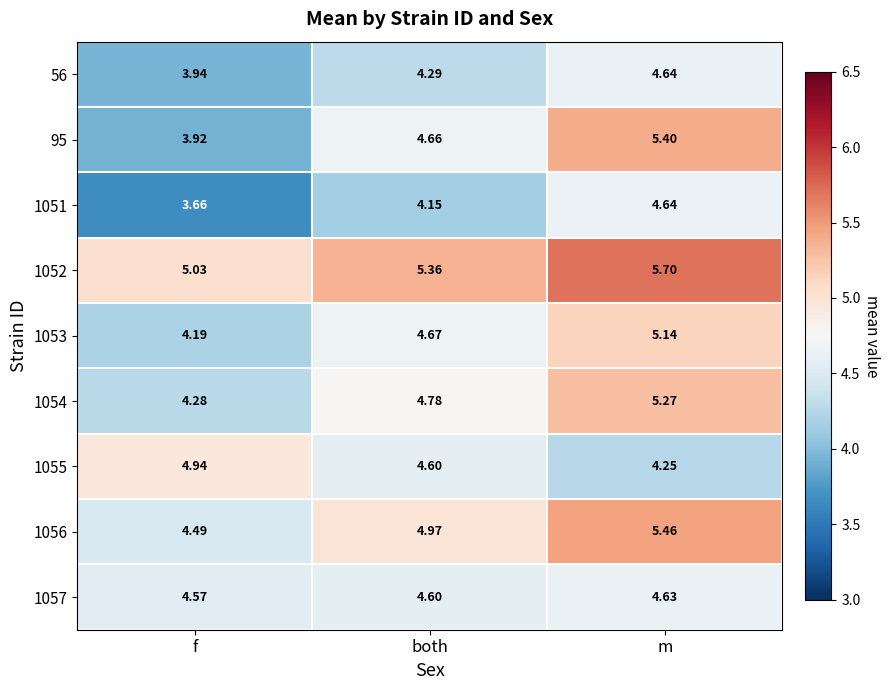

List the labels in order of 1051 value, smallest first.

f, both, m